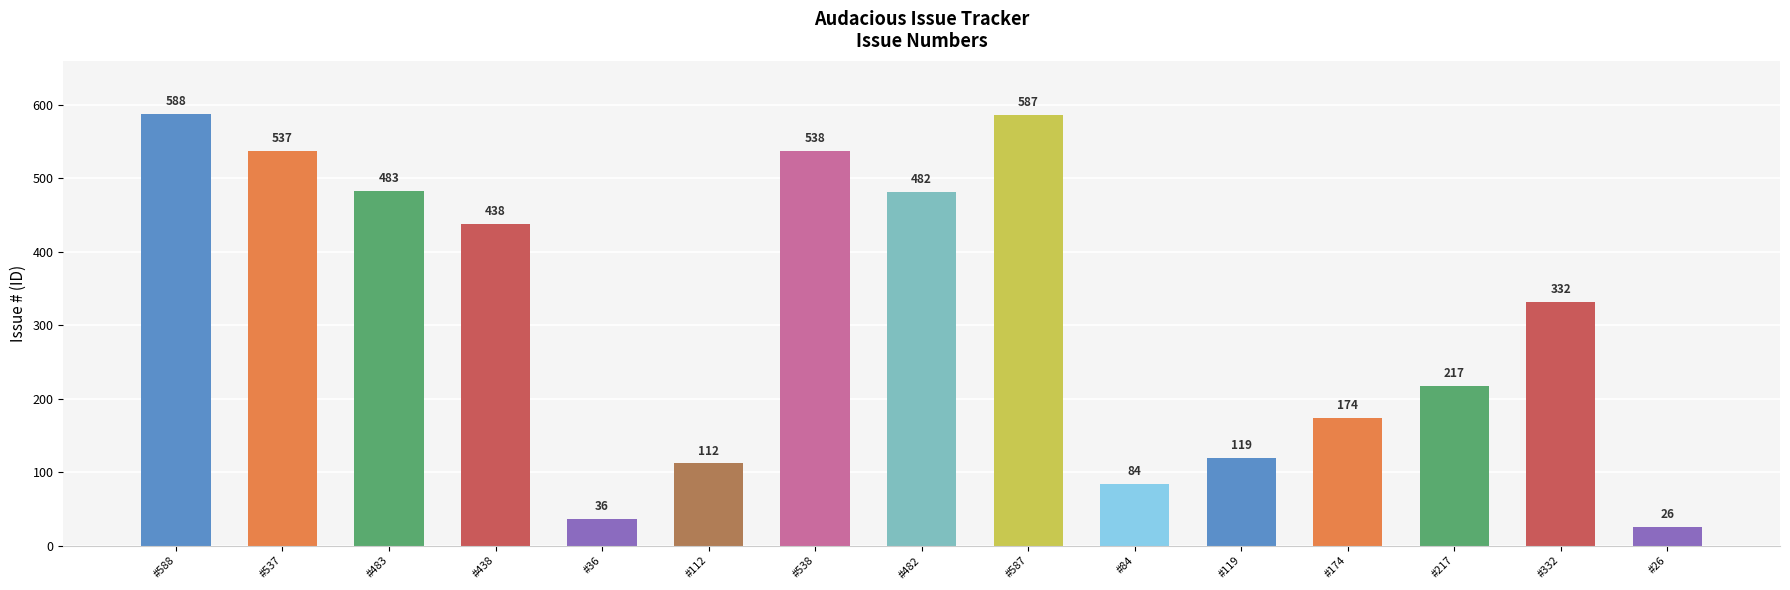

Reading right to left, transcribe all the data shown in this chart.

26	332	217	174	119	84	587	482	538	112	36	438	483	537	588